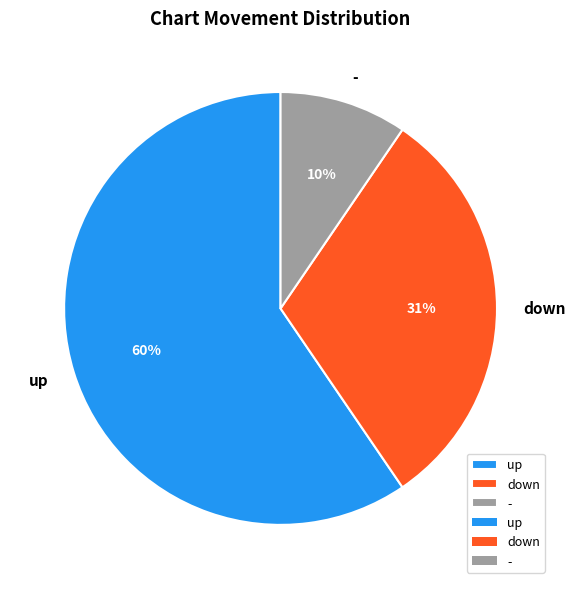

Is there a majority slice in this chart?

Yes